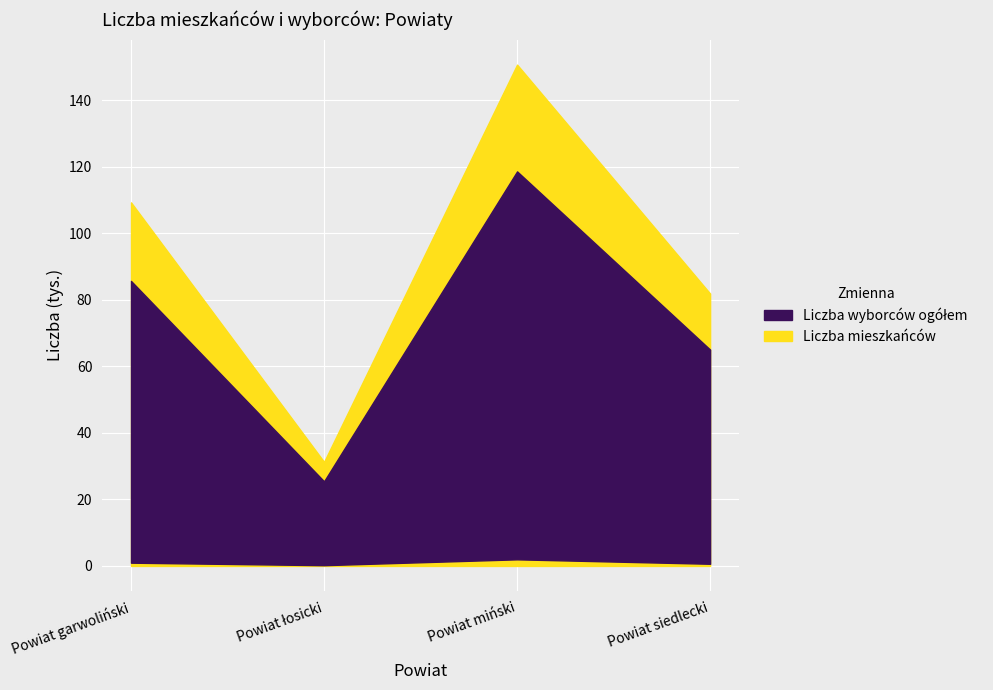

True or false: Liczba wyborców ogółem and Liczba mieszkańców intersect in this chart.

False